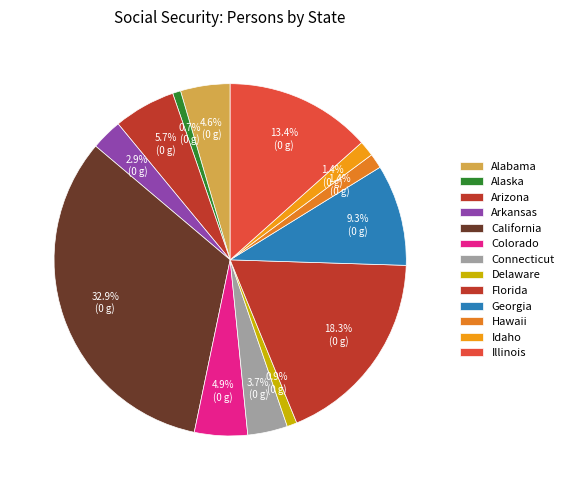

Count the number of slices in the pie.

13